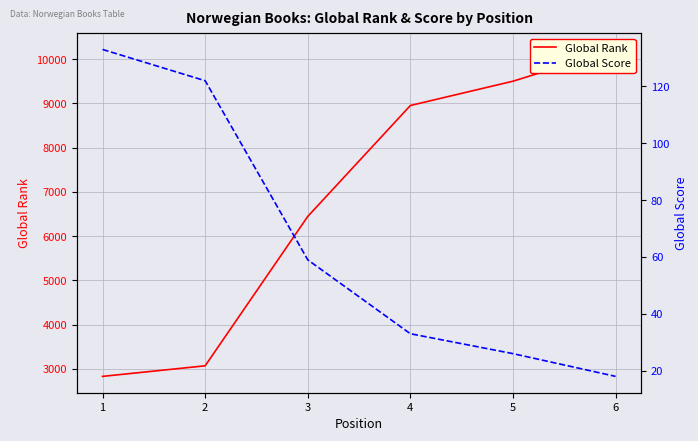

Reading left to right, list all the values displayed in this chart.

Global Rank: 1=2827	2=3066	3=6445	4=8954	5=9504	6=10222
Global Score: 1=133	2=122	3=59	4=33	5=26	6=18